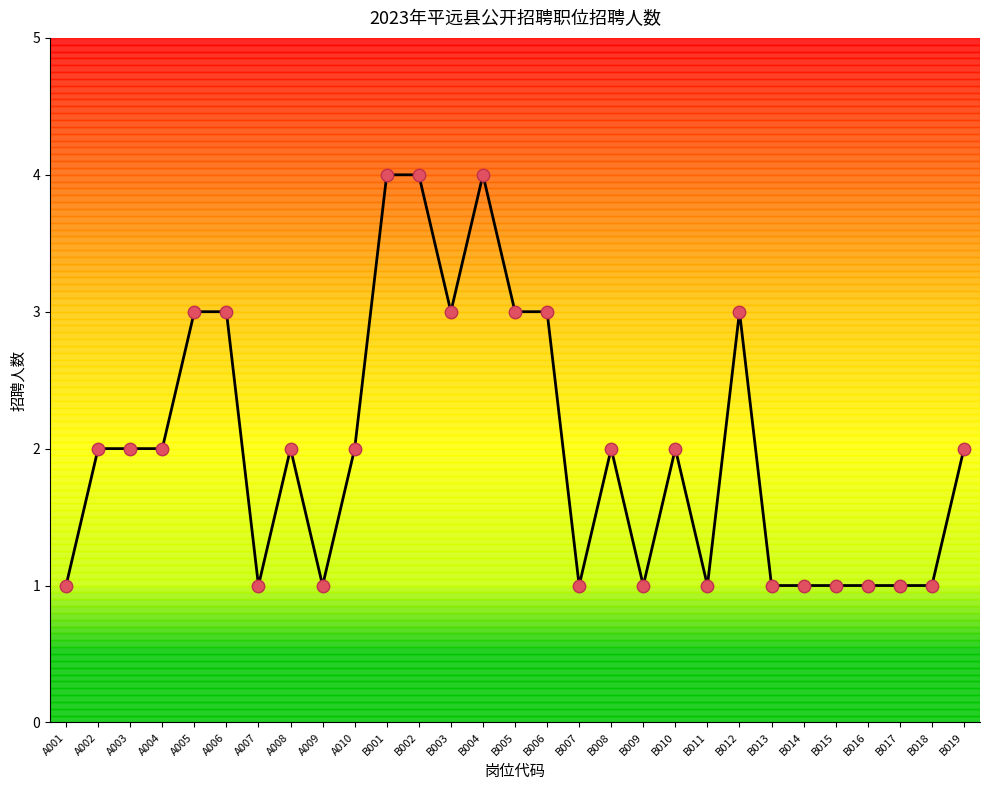

What is the change in value from A008 to B006?

+1